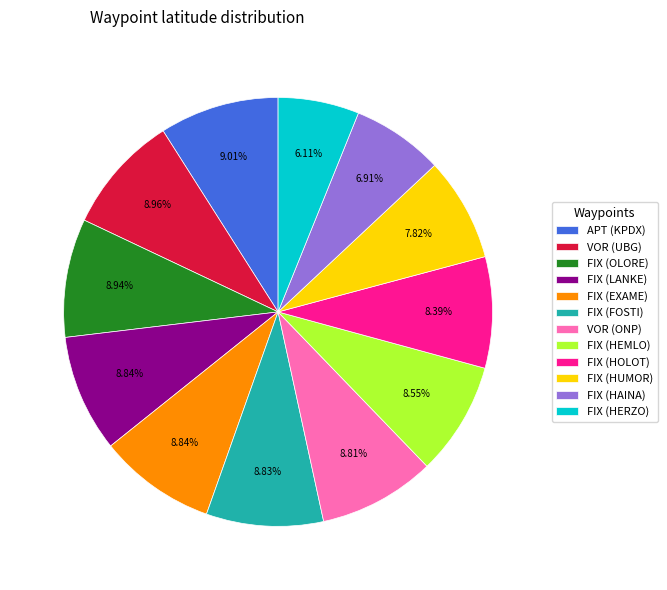

What is the smallest slice in the pie chart?

FIX (HERZO)